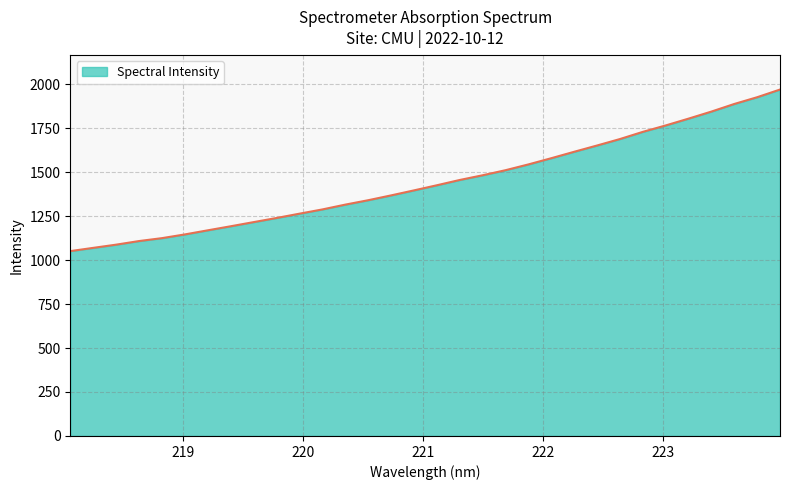

What is the greatest value displayed?

1969.1